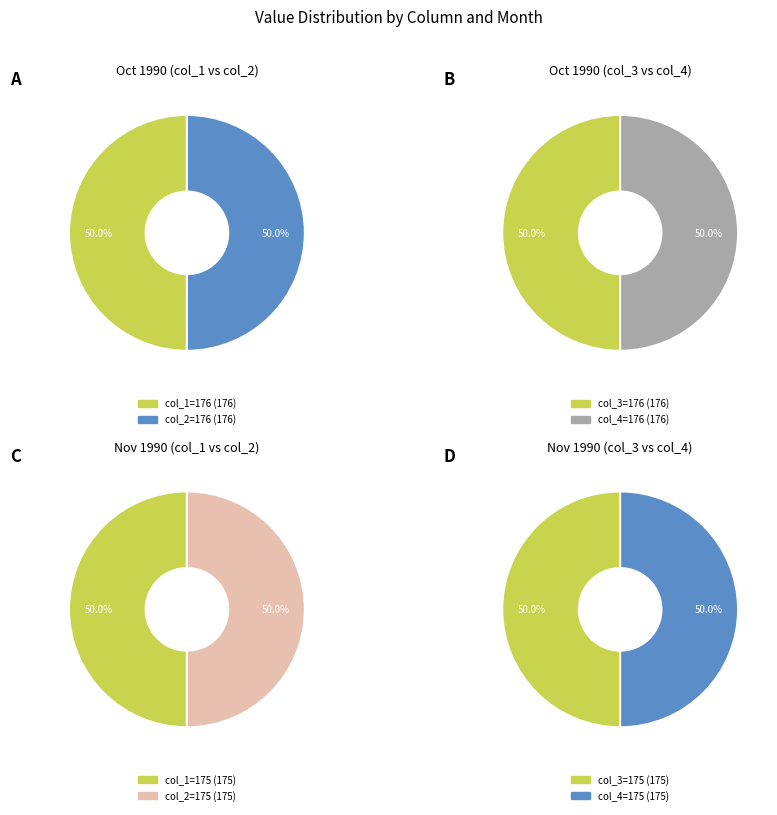

To the nearest percent, what is the combined percentage of col_2 and col_4?

50%